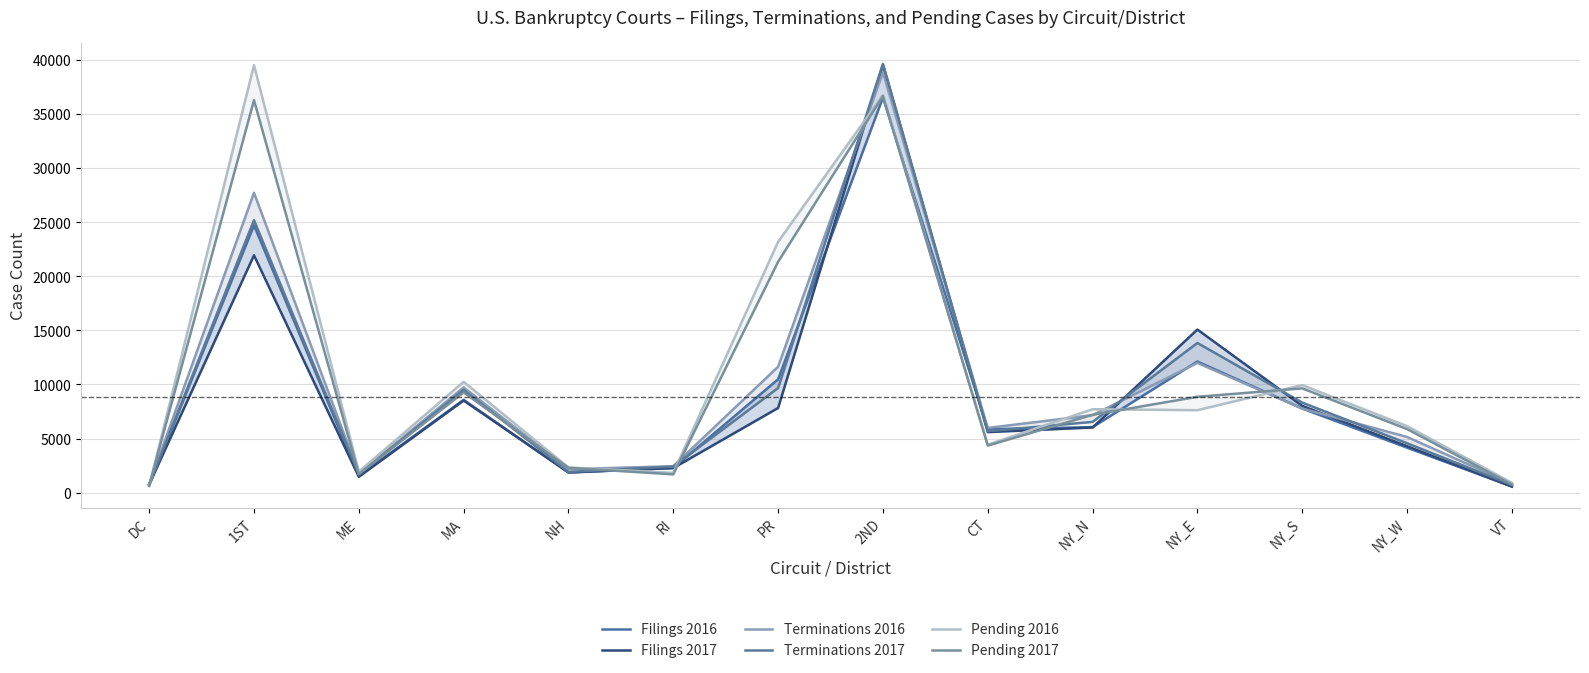

Between which two adjacent categories do Pending 2016 and Pending 2017 first intersect?

DC and 1ST